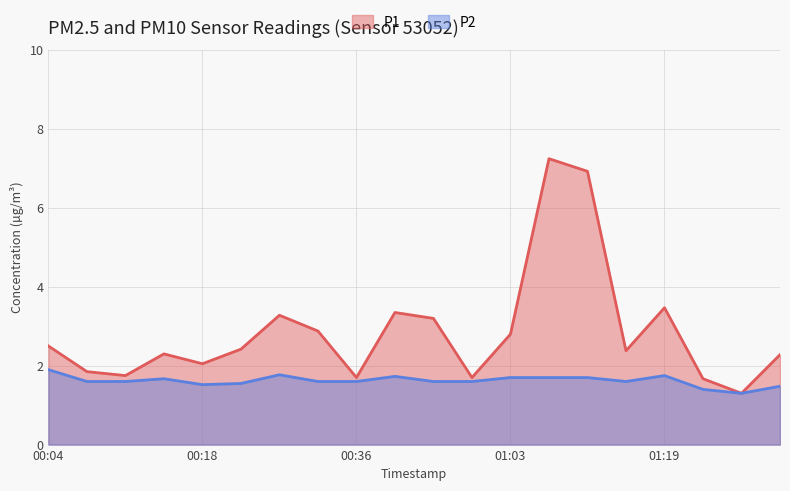

How many lines are shown in the chart?

2